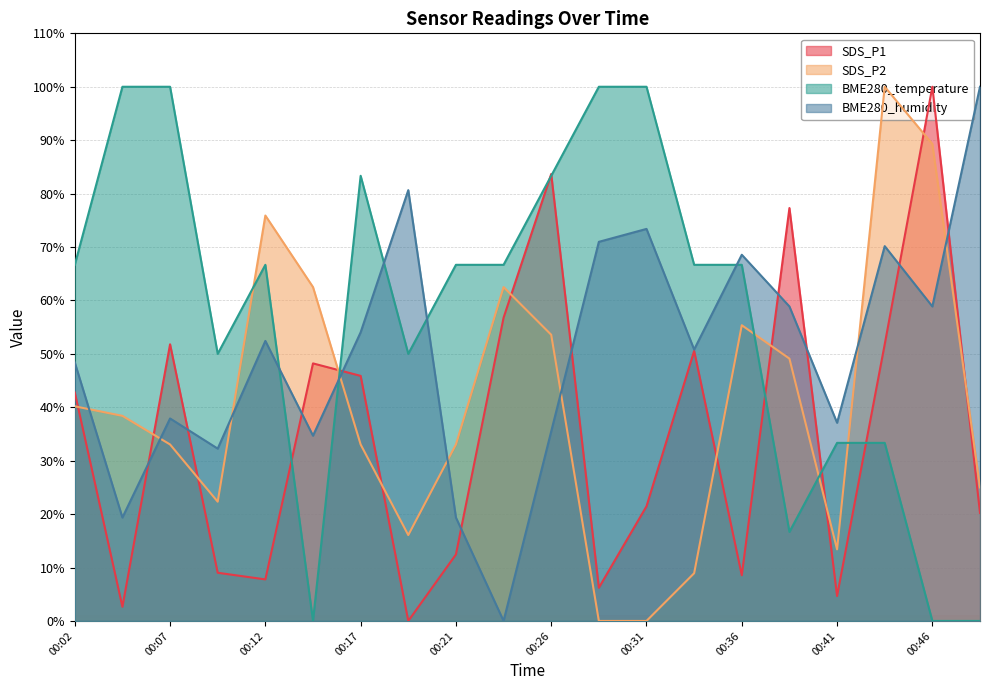

Reading right to left, transcribe all the data shown in this chart.

SDS_P1: 00:49=20.2	00:46=100.0	00:44=51.8	00:41=4.7	00:39=77.3	00:36=8.6	00:34=50.5	00:31=21.5	00:29=6.2	00:26=83.7	00:24=56.8	00:21=12.4	00:19=0.0	00:17=45.9	00:14=48.2	00:12=7.8	00:09=9.0	00:07=51.8	00:04=2.6	00:02=42.8
SDS_P2: 00:49=25.0	00:46=89.3	00:44=100.0	00:41=13.4	00:39=49.1	00:36=55.4	00:34=8.9	00:31=0.0	00:29=0.0	00:26=53.6	00:24=62.5	00:21=33.0	00:19=16.1	00:17=33.0	00:14=62.5	00:12=75.9	00:09=22.3	00:07=33.0	00:04=38.4	00:02=40.2
BME280_temperature: 00:49=0.0	00:46=0.0	00:44=33.3	00:41=33.3	00:39=16.7	00:36=66.7	00:34=66.7	00:31=100.0	00:29=100.0	00:26=83.3	00:24=66.7	00:21=66.7	00:19=50.0	00:17=83.3	00:14=0.0	00:12=66.7	00:09=50.0	00:07=100.0	00:04=100.0	00:02=66.7
BME280_humidity: 00:49=100.0	00:46=58.9	00:44=70.2	00:41=37.1	00:39=58.9	00:36=68.5	00:34=50.8	00:31=73.4	00:29=71.0	00:26=35.5	00:24=0.0	00:21=19.4	00:19=80.6	00:17=54.0	00:14=34.7	00:12=52.4	00:09=32.3	00:07=37.9	00:04=19.4	00:02=48.4